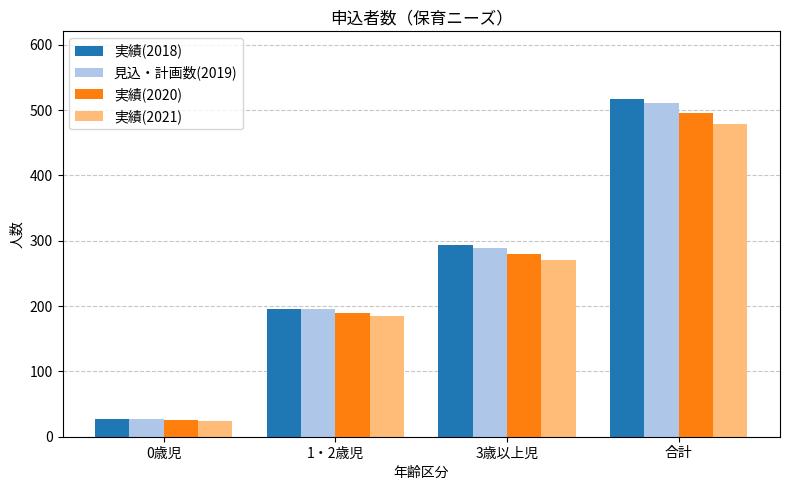

What is the total value across all series at 0歳児?

104